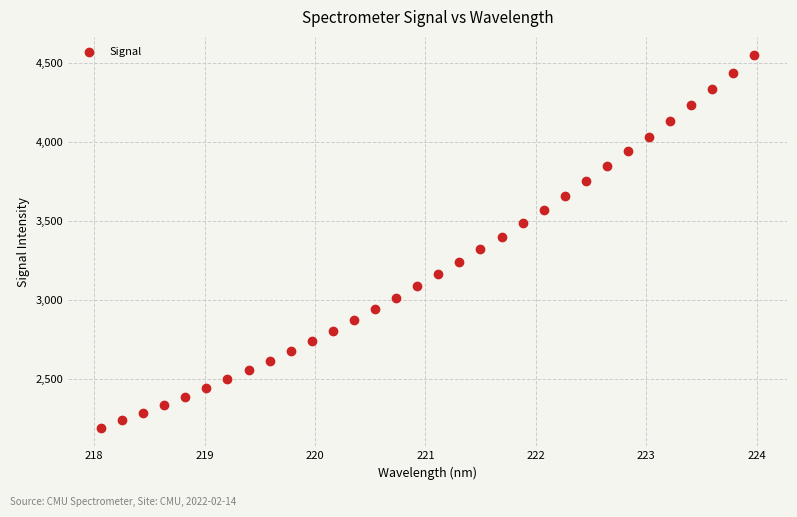

What is the range of Y values (max minus min)?

2357.2